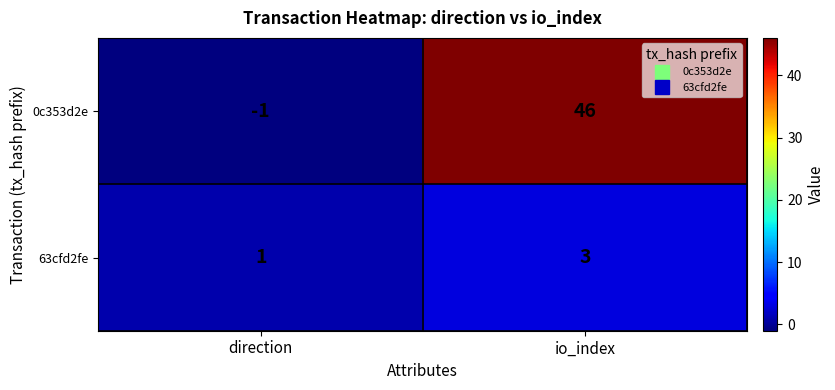

What value does the 63cfd2fe series have at io_index?

3